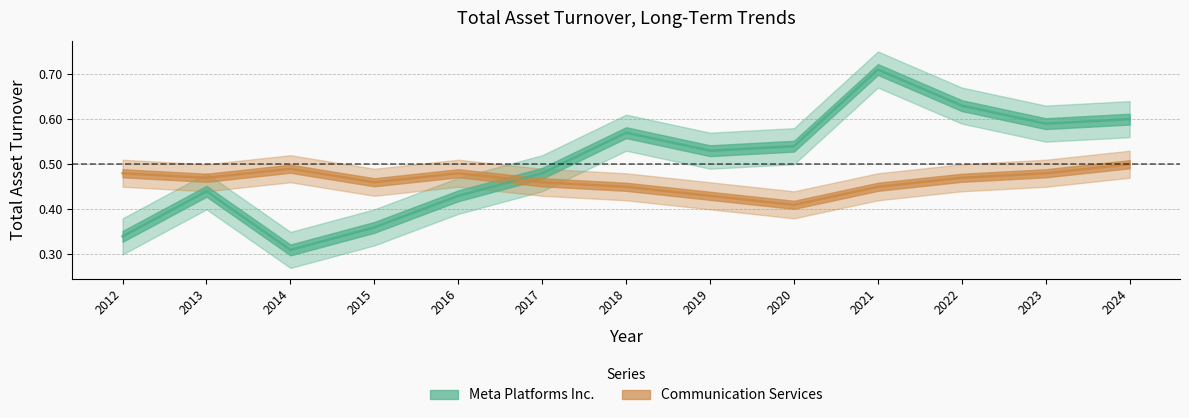

Reading right to left, list all the values displayed in this chart.

Meta Platforms Inc.: 0.6	0.6	0.6	0.7	0.5	0.5	0.6	0.5	0.4	0.4	0.3	0.4	0.3
Communication Services: 0.5	0.5	0.5	0.5	0.4	0.4	0.5	0.5	0.5	0.5	0.5	0.5	0.5